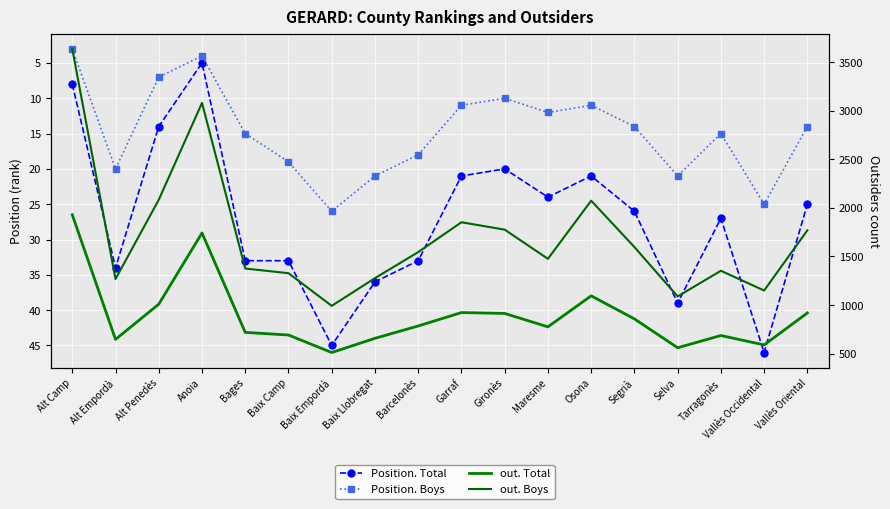

Reading left to right, what are all the values shown in this chart?

Position. Total: 8	34	14	5	33	33	45	36	33	21	20	24	21	26	39	27	46	25
Position. Boys: 3	20	7	4	15	19	26	21	18	11	10	12	11	14	21	15	25	14
out. Total: 1929	647	1009	1742	719	692	512	658	785	923	914	776	1095	858	561	687	590	919
out. Boys: 3636	1268	2083	3080	1376	1328	992	1277	1545	1852	1776	1476	2074	1597	1089	1353	1150	1769